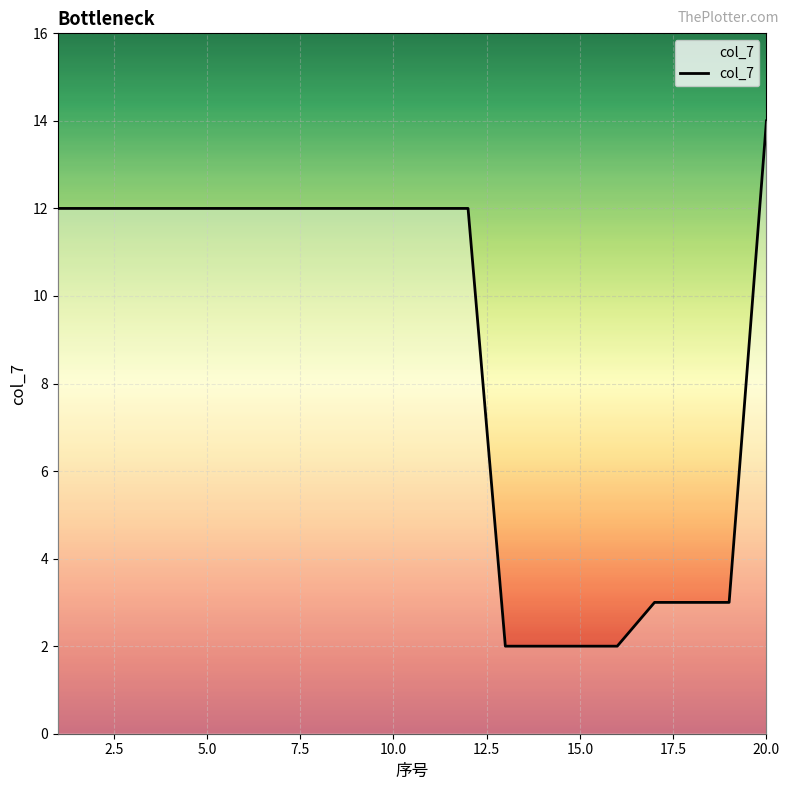

What is the difference between the maximum and minimum values?

12